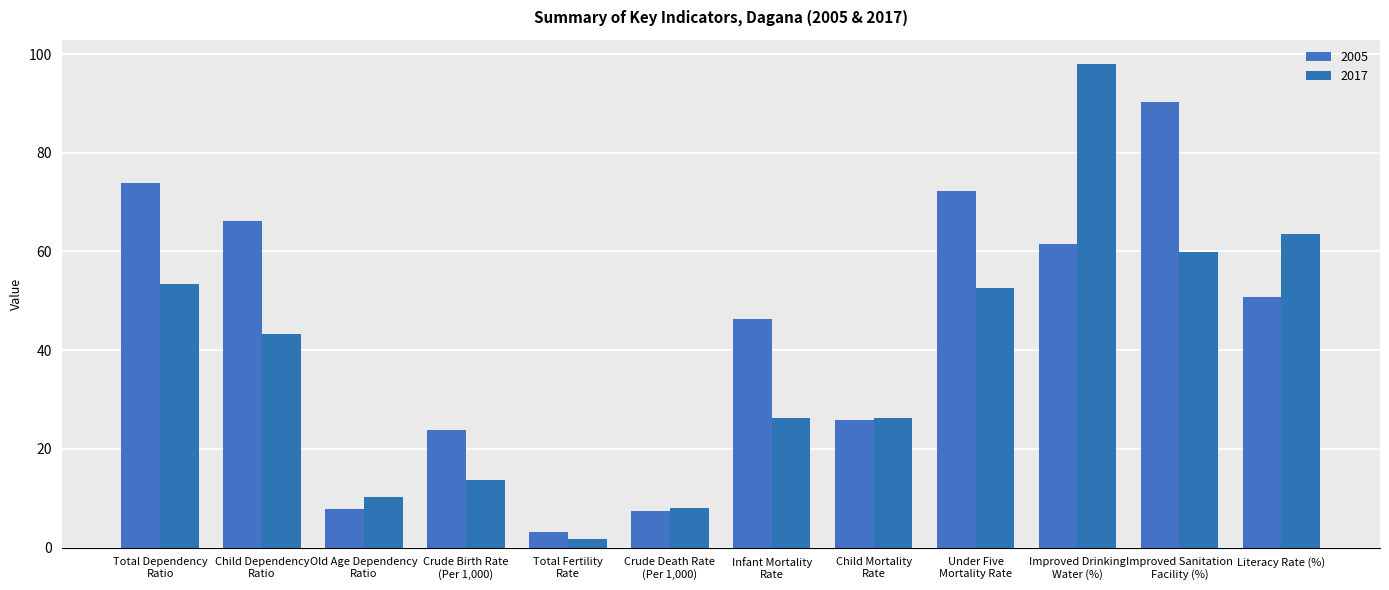

What is the difference between the second highest and minimum values in the 2005 series?

70.8